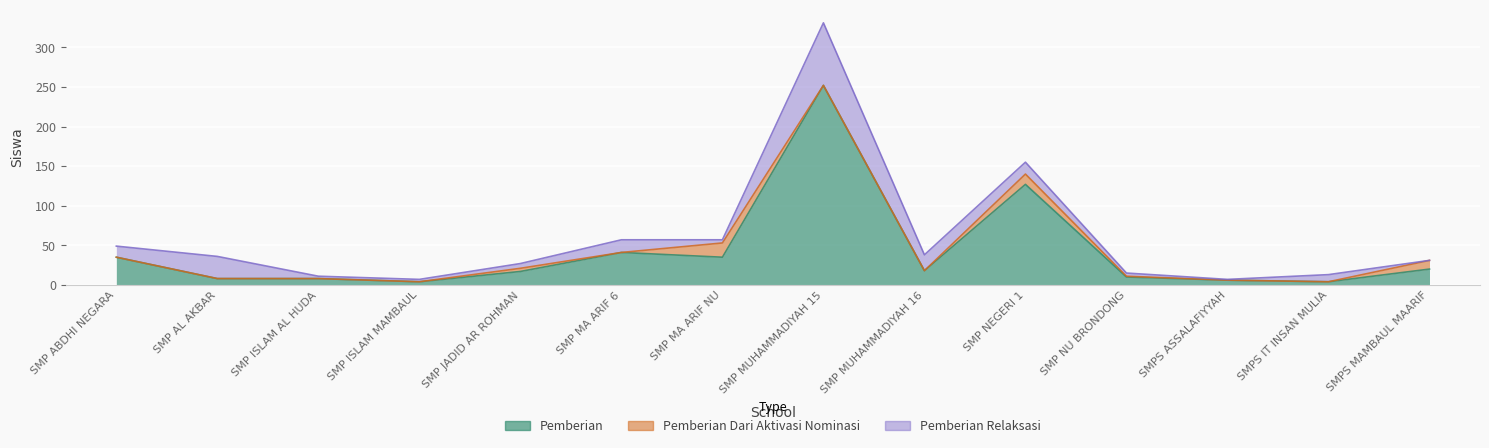

What position from the left is SMP ISLAM MAMBAUL?

4